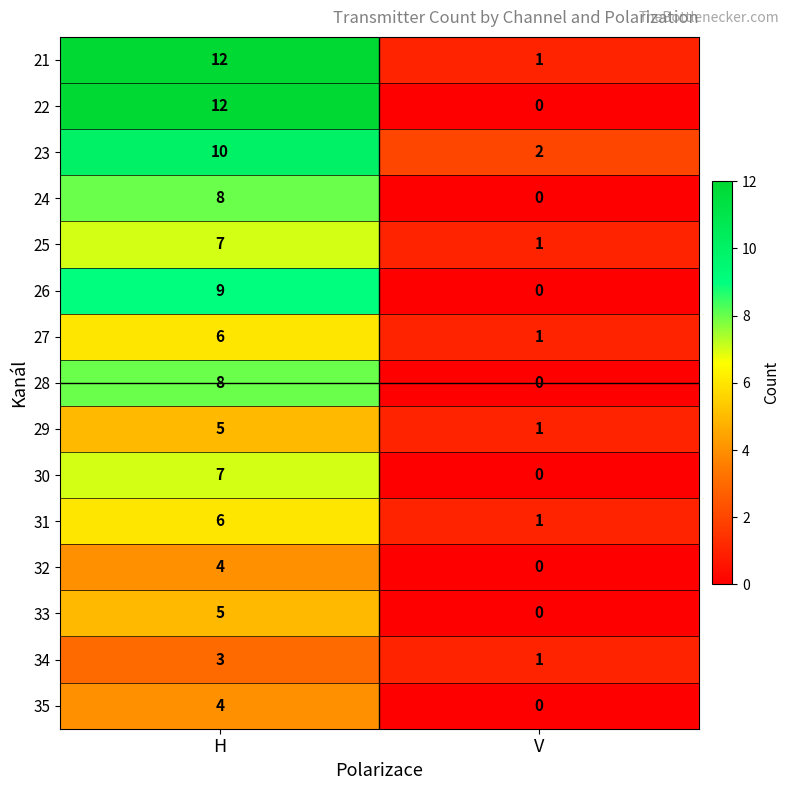

At which label is 21 closest to 6?

V